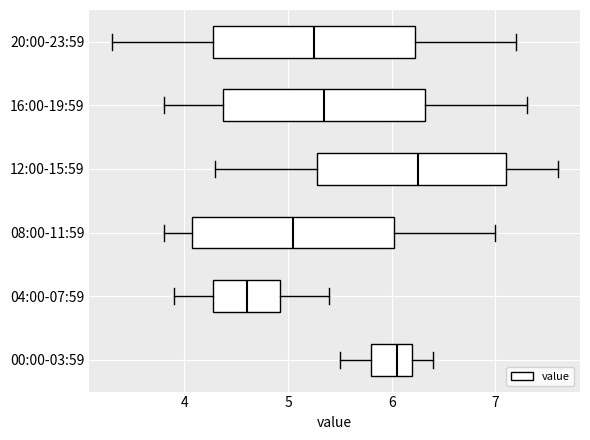

Which box's median line is the furthest to the left?

04:00-07:59